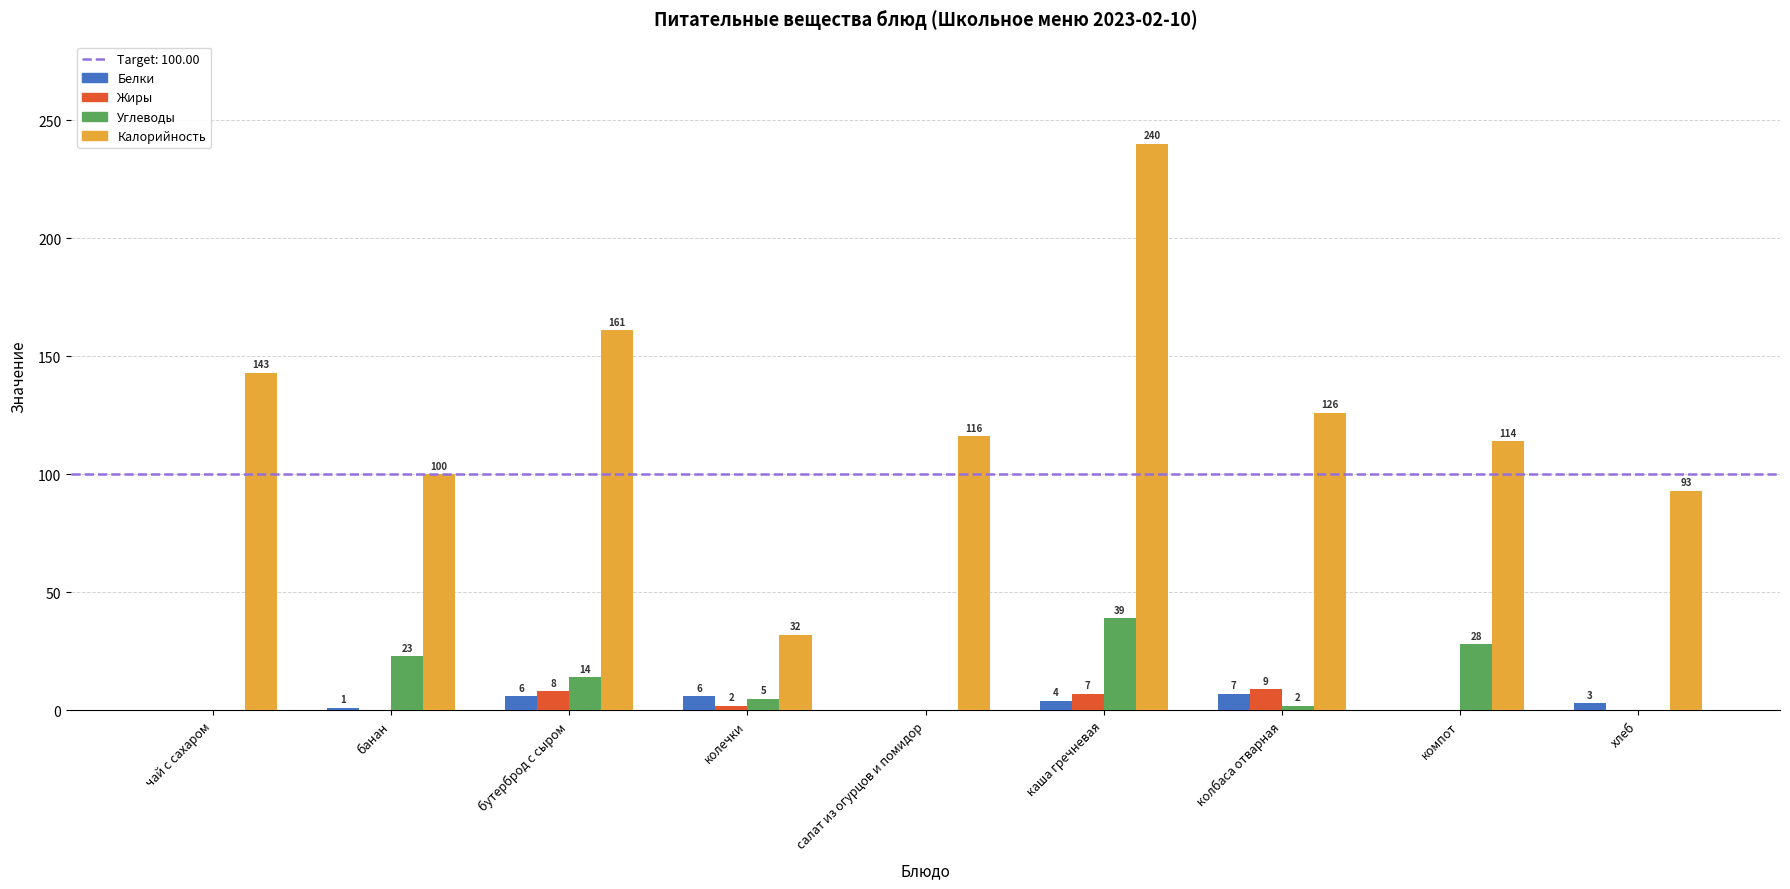

What is the total value across all series at салат из огурцов и помидор?

116